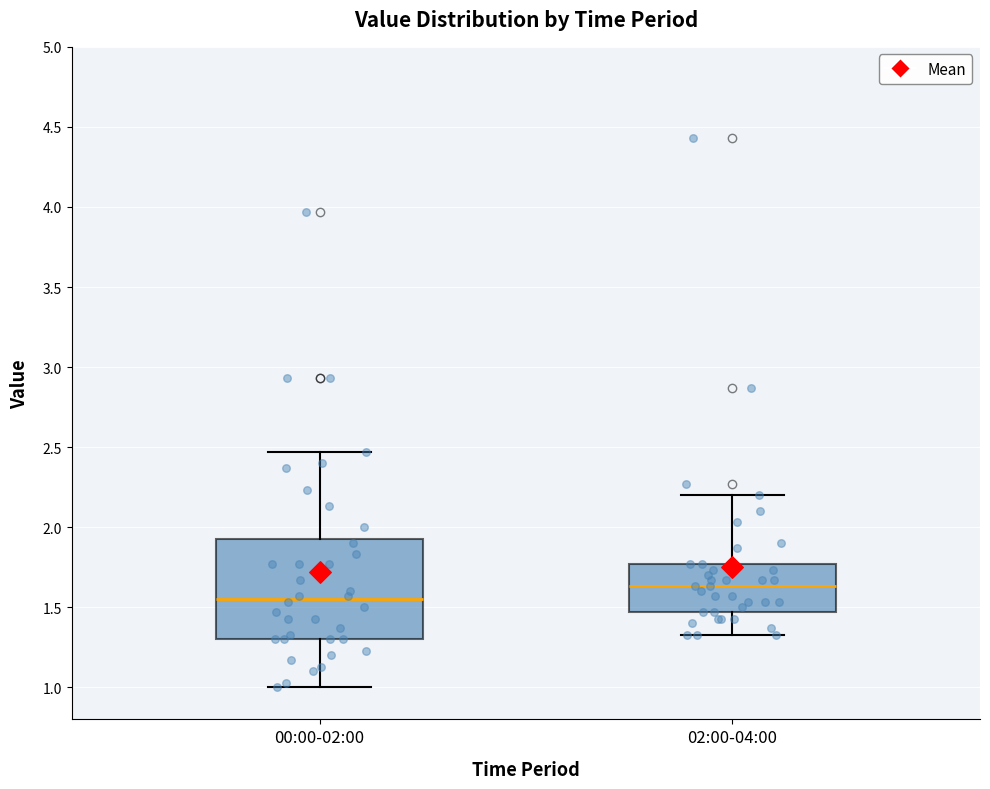

Reading left to right, transcribe this box plot: for each box, give where its median line is, the range the box spans, and where its two whiskers end, as read against the y-axis. The values are not printed on the chart, so give them approximately, as read against the axis.

00:00-02:00: median 1.55, box 1.30 to 1.95, whiskers 1.00 to 2.45
02:00-04:00: median 1.65, box 1.45 to 1.75, whiskers 1.35 to 2.20